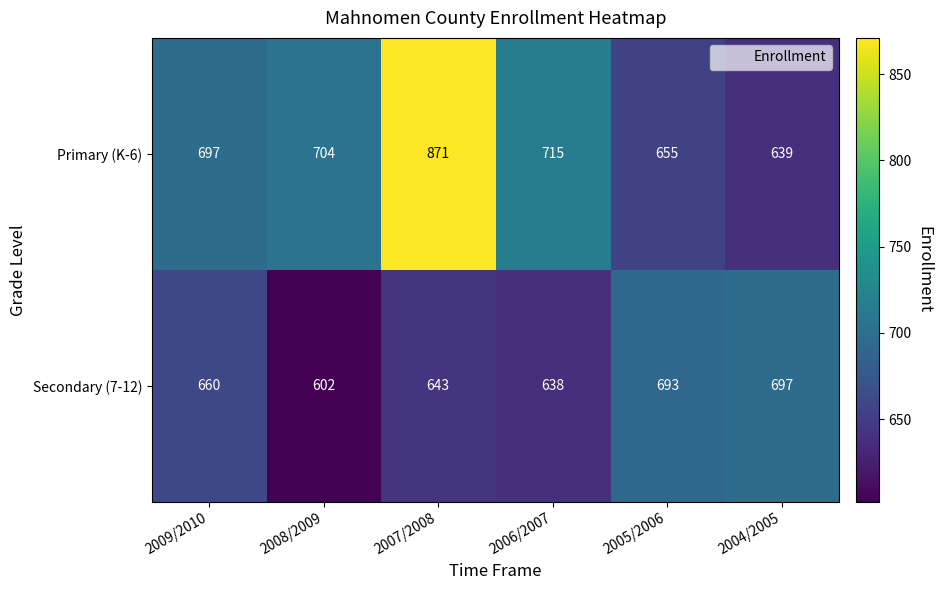

What is the total value across all series at 2009/2010?

1357